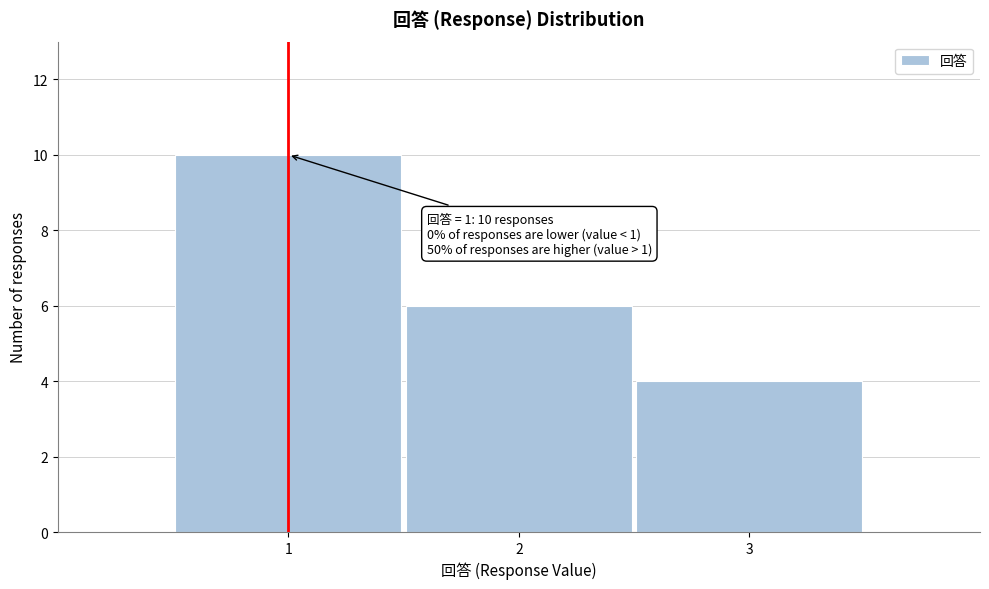

Which range on the x-axis has the tallest bar?

0.5 to 1.5